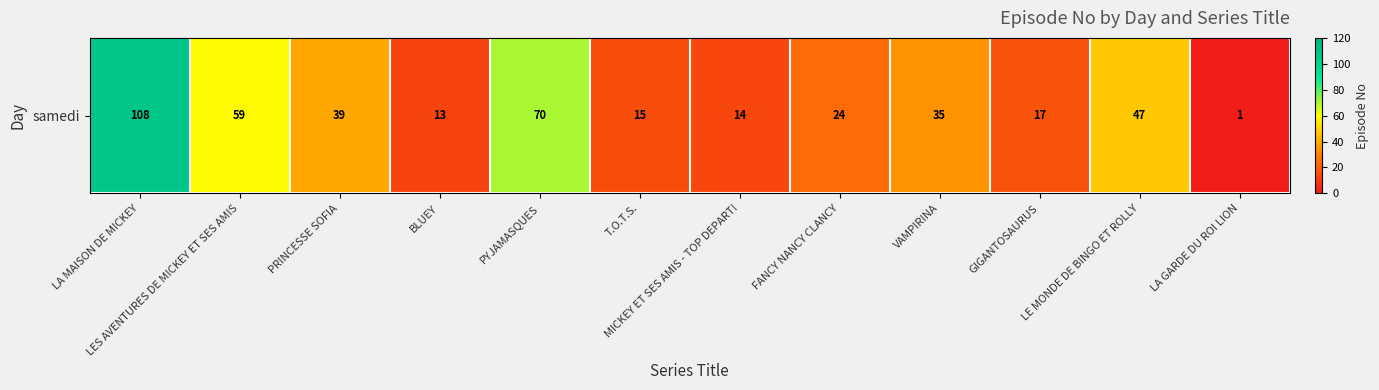

Which has a higher value, VAMPIRINA or FANCY NANCY CLANCY?

VAMPIRINA